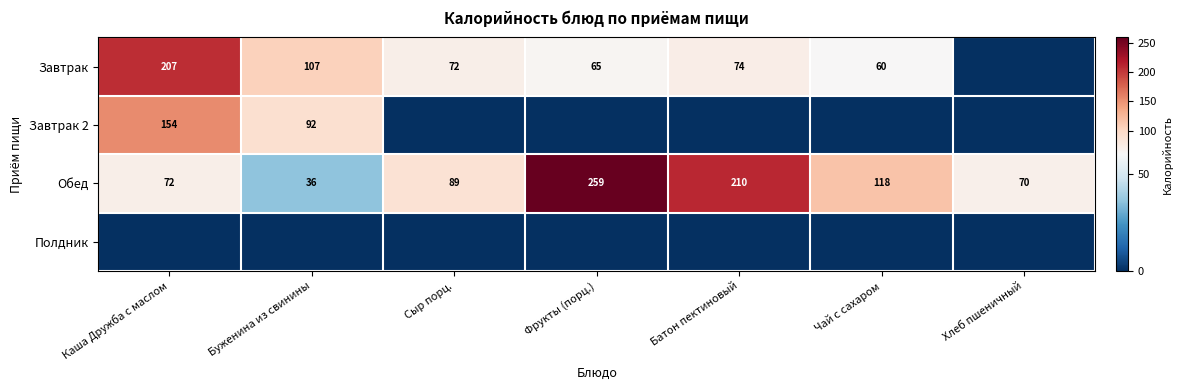

What is the difference between the maximum and minimum values in the Завтрак 2 series?

154.0